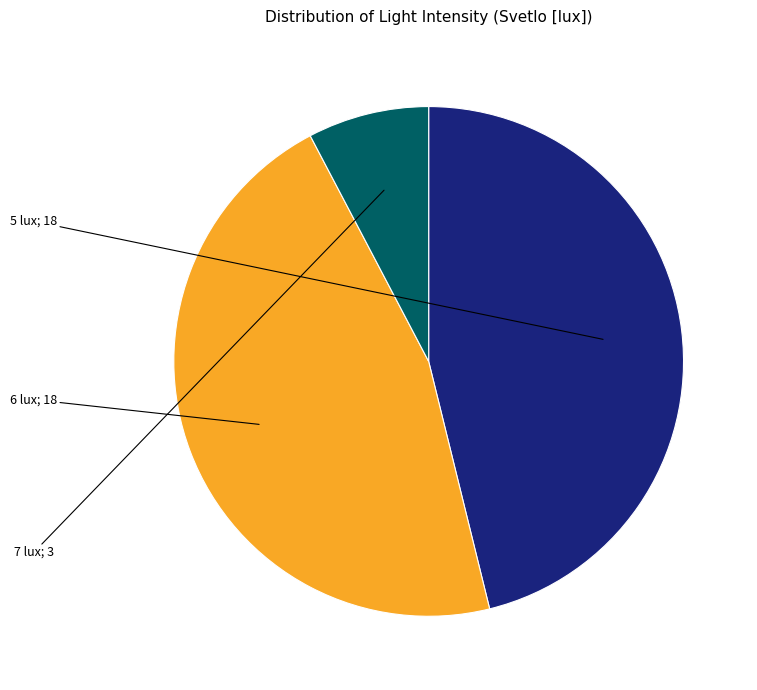

Does any single category account for the majority?

No